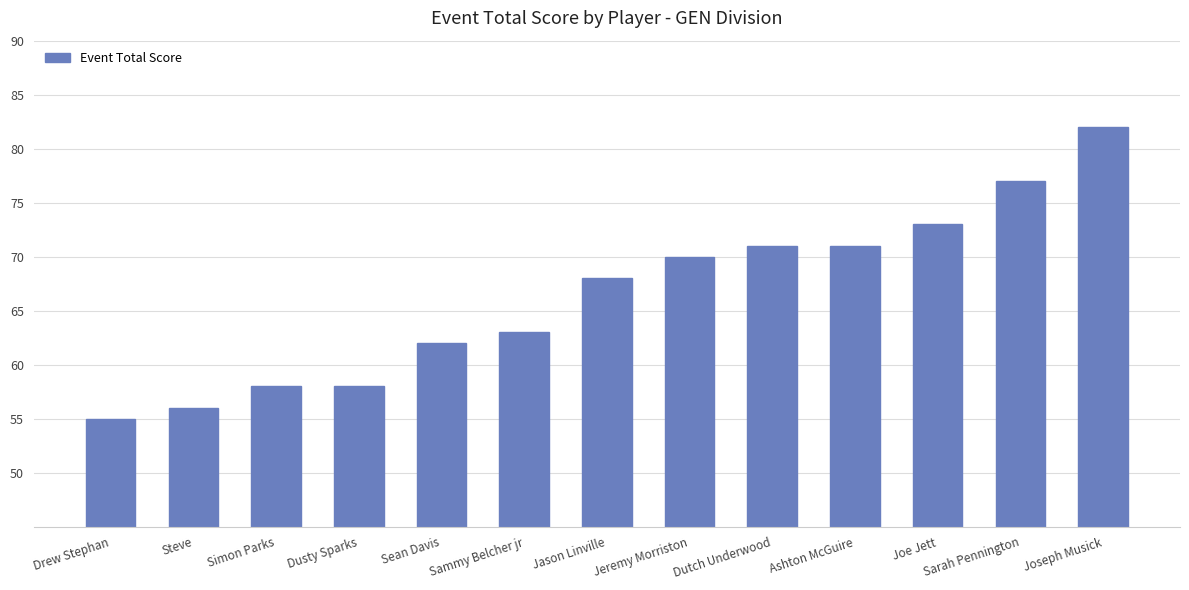

What is the label of the 5th bar from the right?

Dutch Underwood